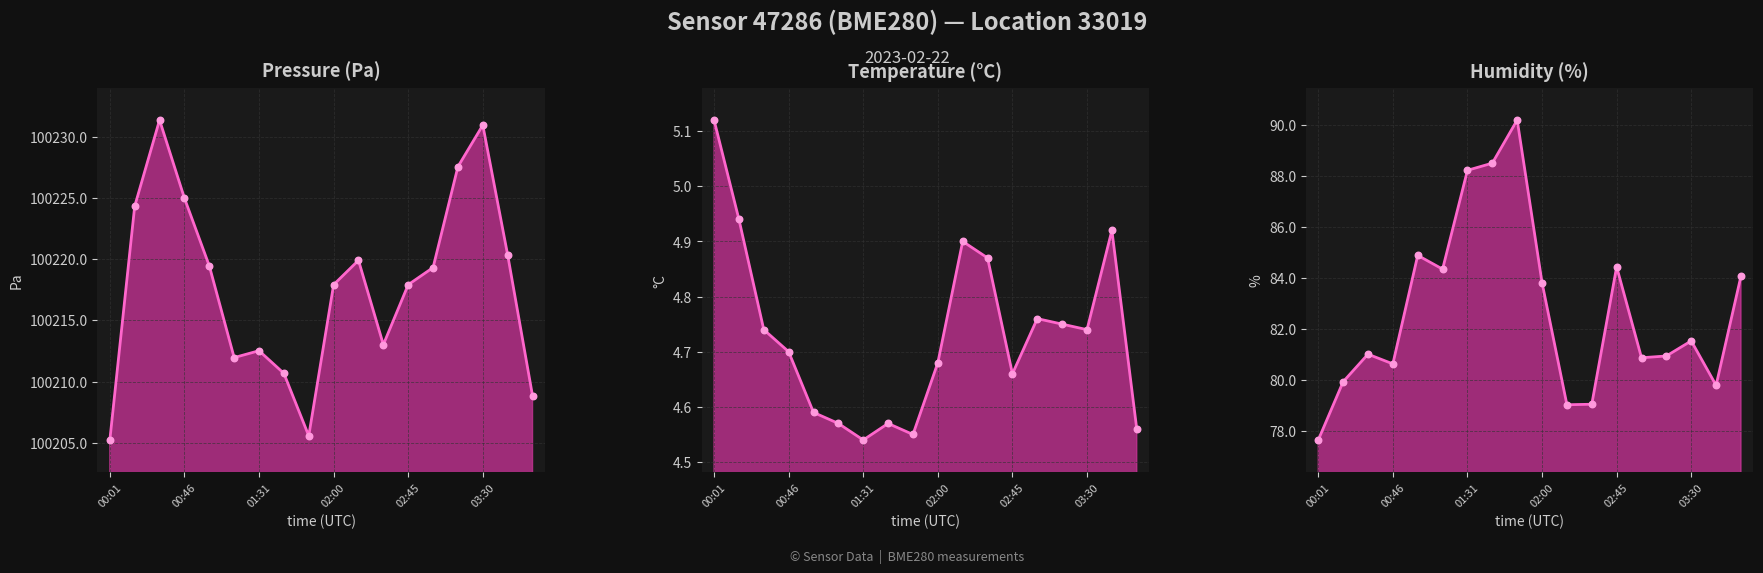

Which series has the largest Y range (max minus min)?

Pressure (Pa)